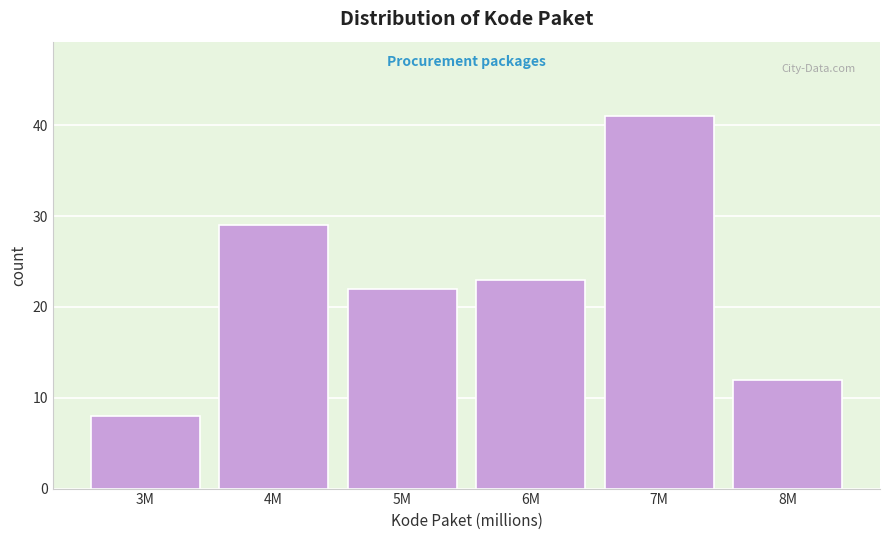

Reading right to left, list all the values displayed in this chart.

8M=12	7M=41	6M=23	5M=22	4M=29	3M=8